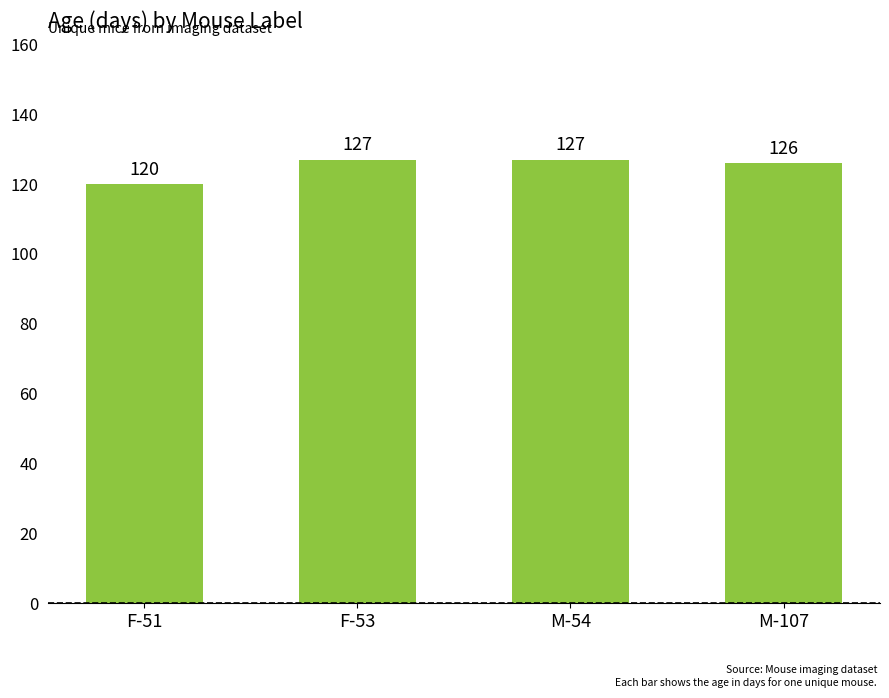

Which has a higher value, M-54 or F-51?

M-54